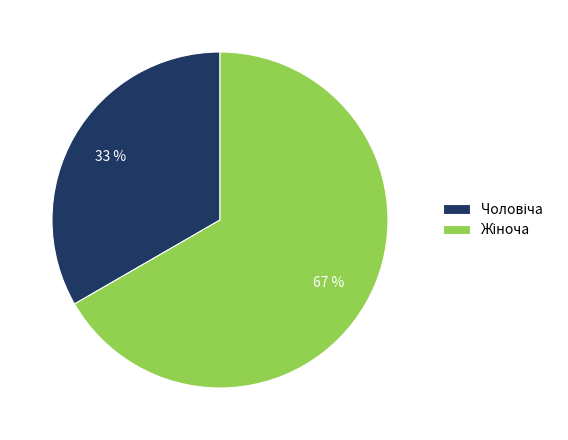

Is there a majority slice in this chart?

Yes